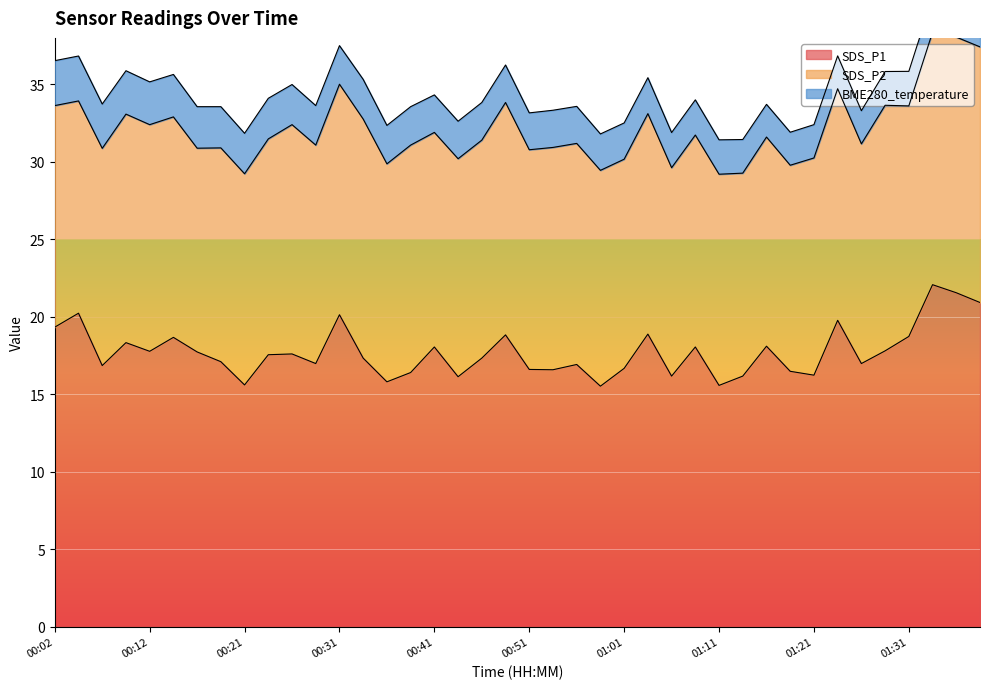

In SDS_P1, how many points are lower than both neighbors (excluding endpoints)?

12